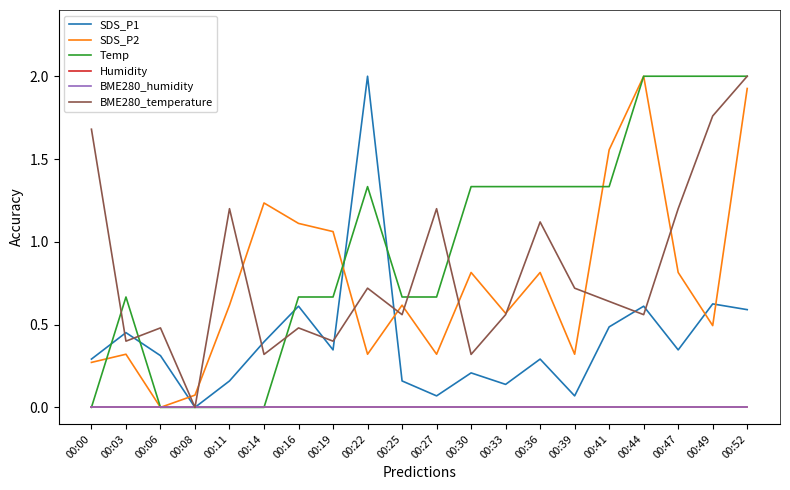

Does the chart display data point markers on the line(s)?

No